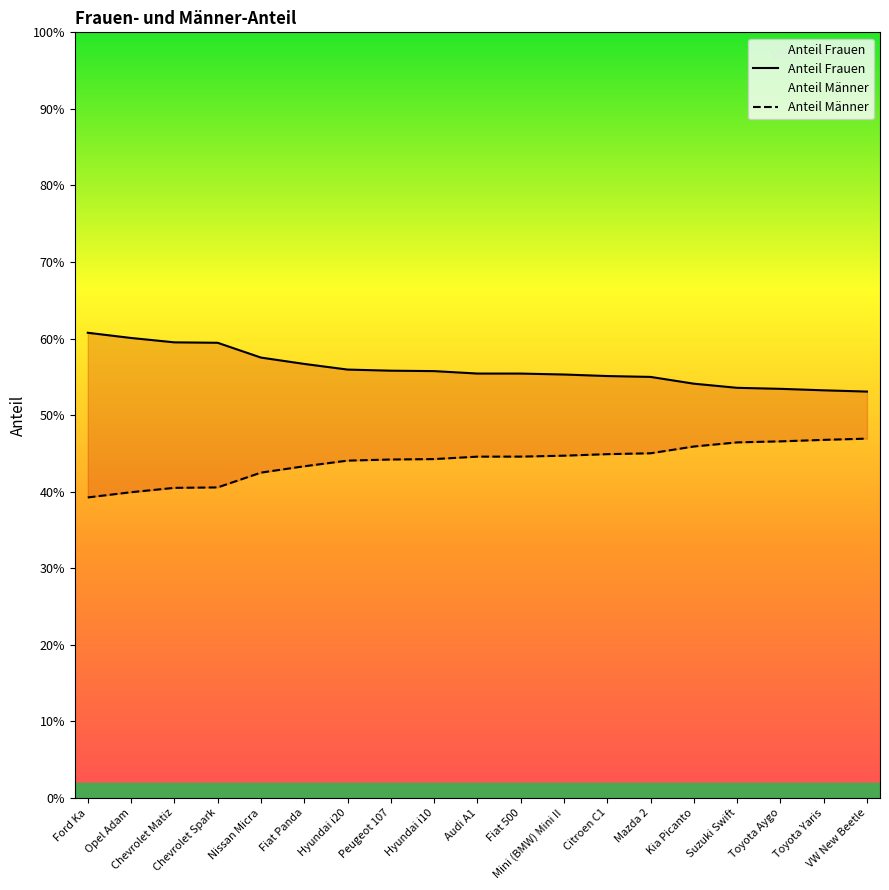

Reading right to left, transcribe all the data shown in this chart.

Anteil Frauen: 0.5	0.5	0.5	0.5	0.5	0.5	0.6	0.6	0.6	0.6	0.6	0.6	0.6	0.6	0.6	0.6	0.6	0.6	0.6
Anteil Männer: 0.5	0.5	0.5	0.5	0.5	0.5	0.4	0.4	0.4	0.4	0.4	0.4	0.4	0.4	0.4	0.4	0.4	0.4	0.4